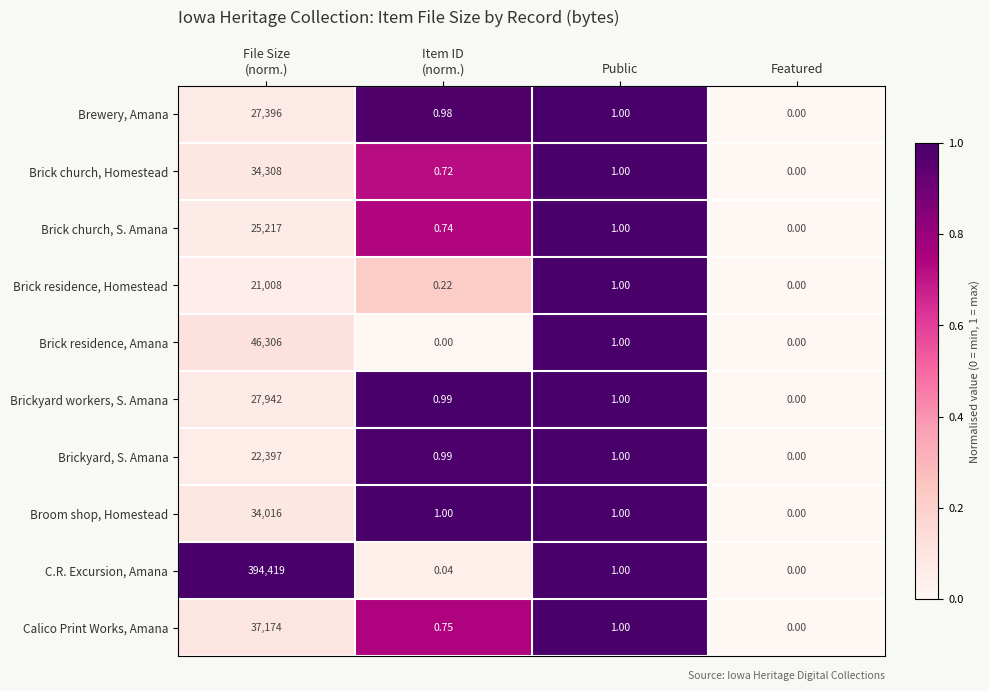

Rank the series by their maximum value, from lowest to highest.

Brick residence, Homestead, Brickyard, S. Amana, Brick church, S. Amana, Brewery, Amana, Brickyard workers, S. Amana, Broom shop, Homestead, Brick church, Homestead, Calico Print Works, Amana, Brick residence, Amana, C.R. Excursion, Amana